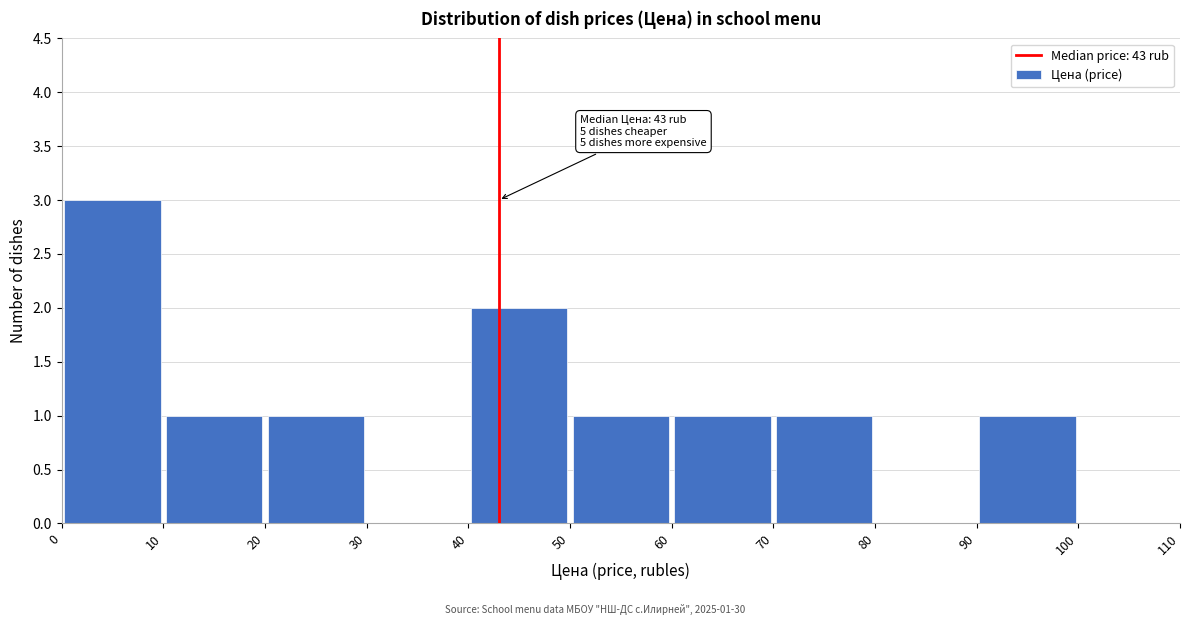

Over which range of the x-axis is the bar tallest?

0 to 10